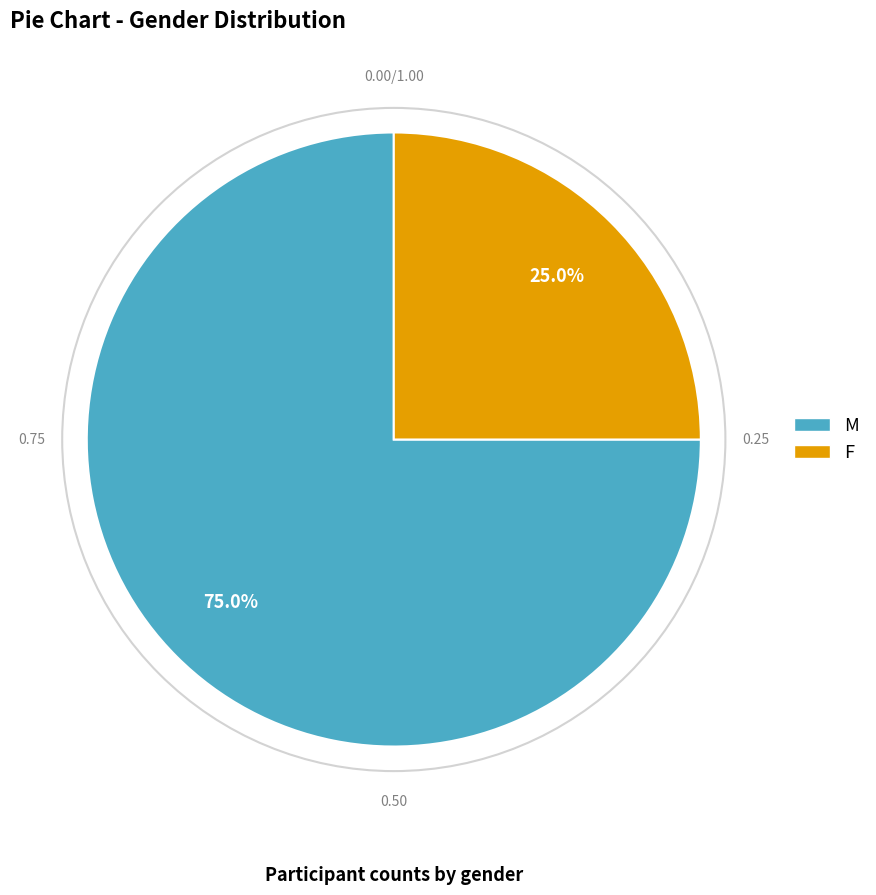

To the nearest percent, what is the difference between the F and M slice percentages?

50%